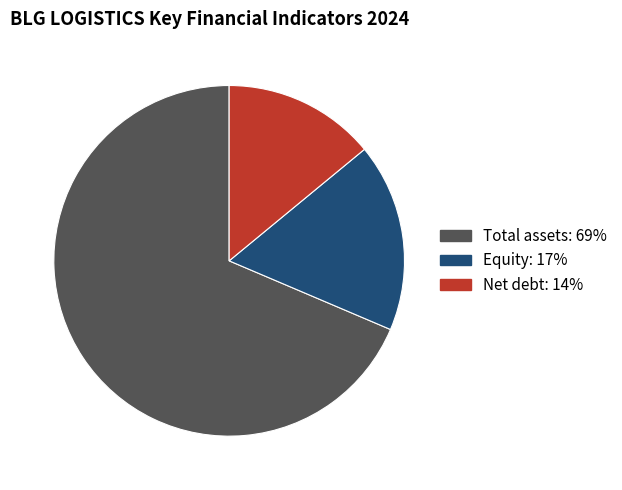

Rank the categories by value from highest to lowest.

Total assets, Equity, Net debt